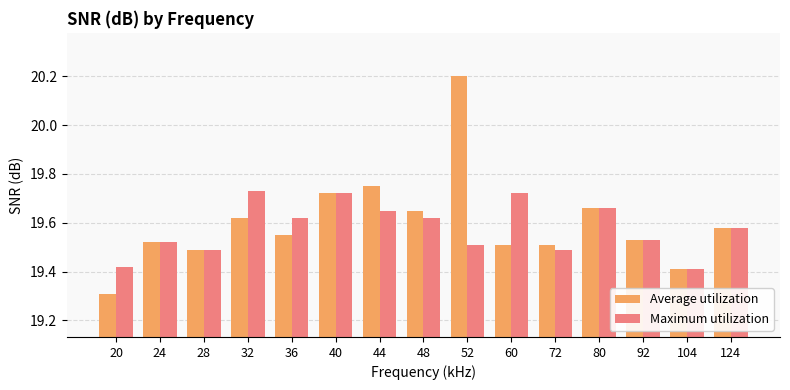

Count the number of data series in this chart.

2